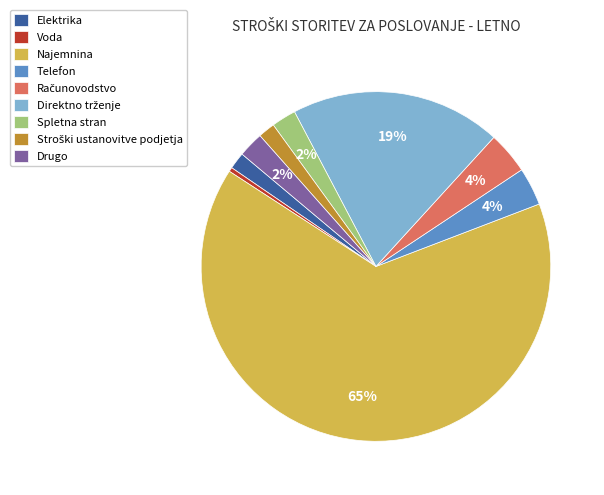

Count the number of slices in the pie.

9